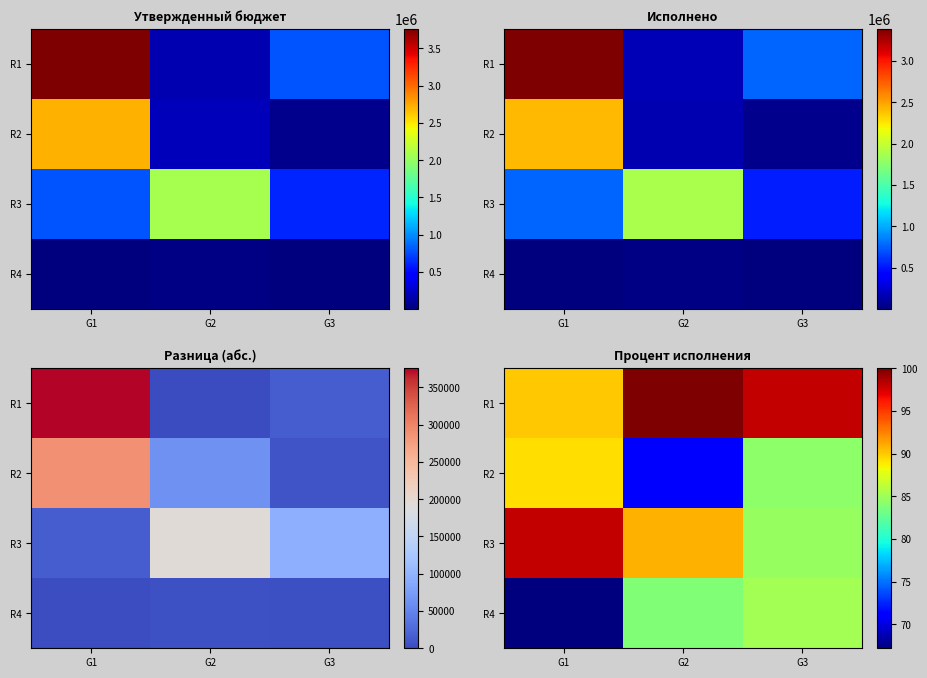

List the series in order of their overall mean, lowest first.

R4, R2, R3, R1